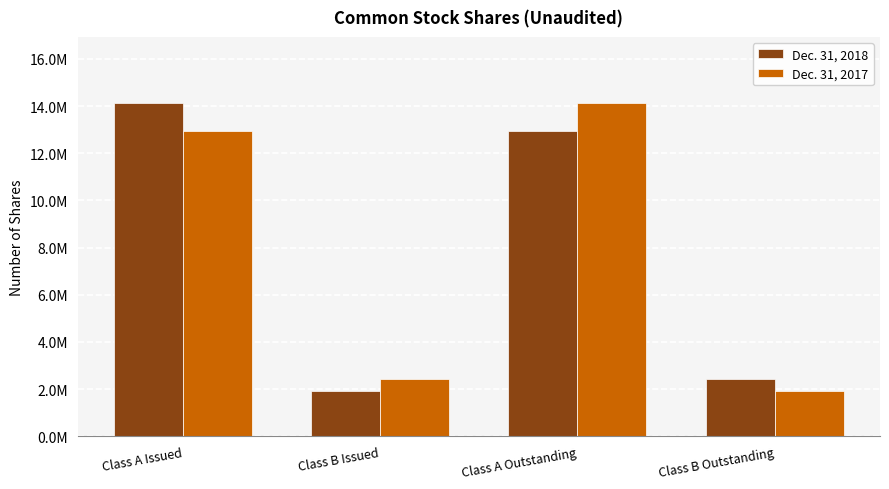

What is the label of the 1st bar from the left?

Class A Issued